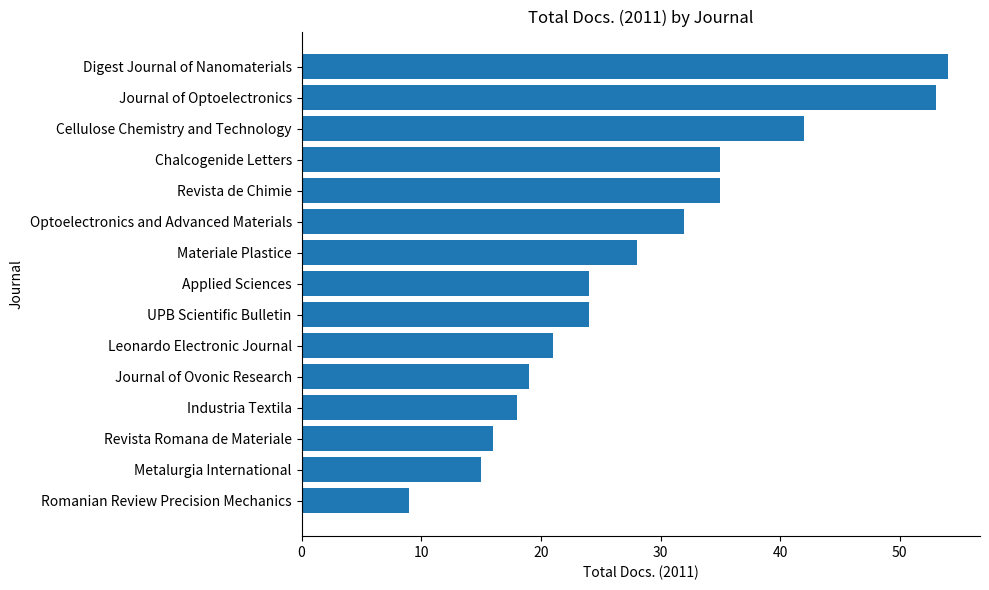

What is the difference between the maximum and minimum values?

45